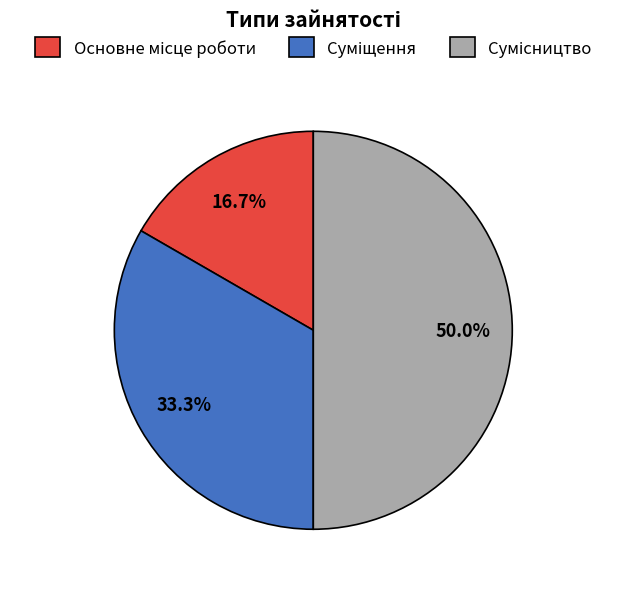

Count the number of slices in the pie.

3